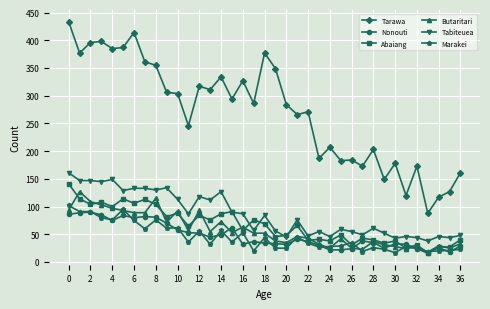

What is the sum of all Butaritari values?

2140